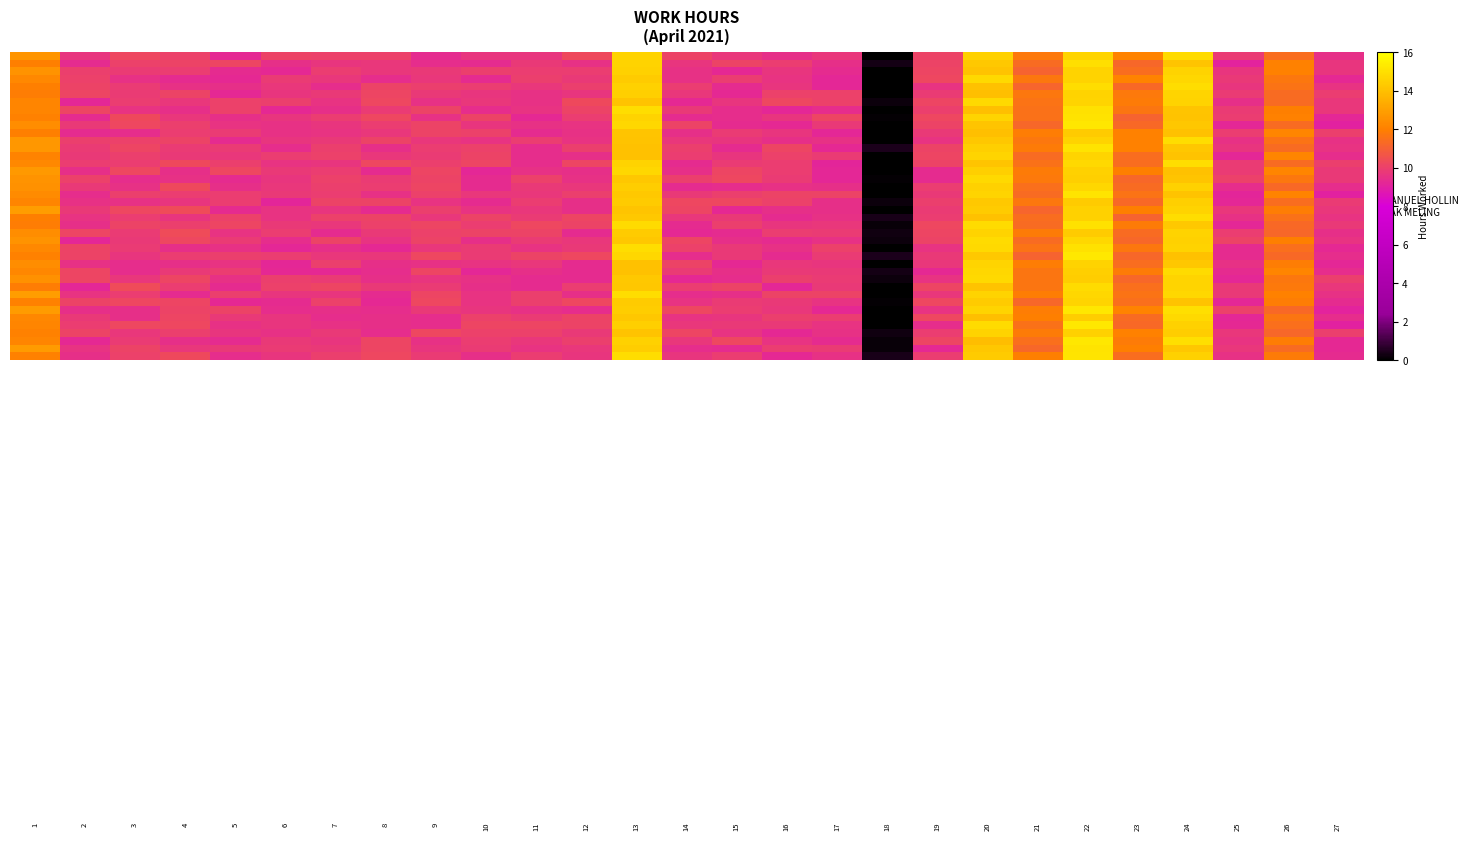

At how many categories does at least one series exceed 4?

26